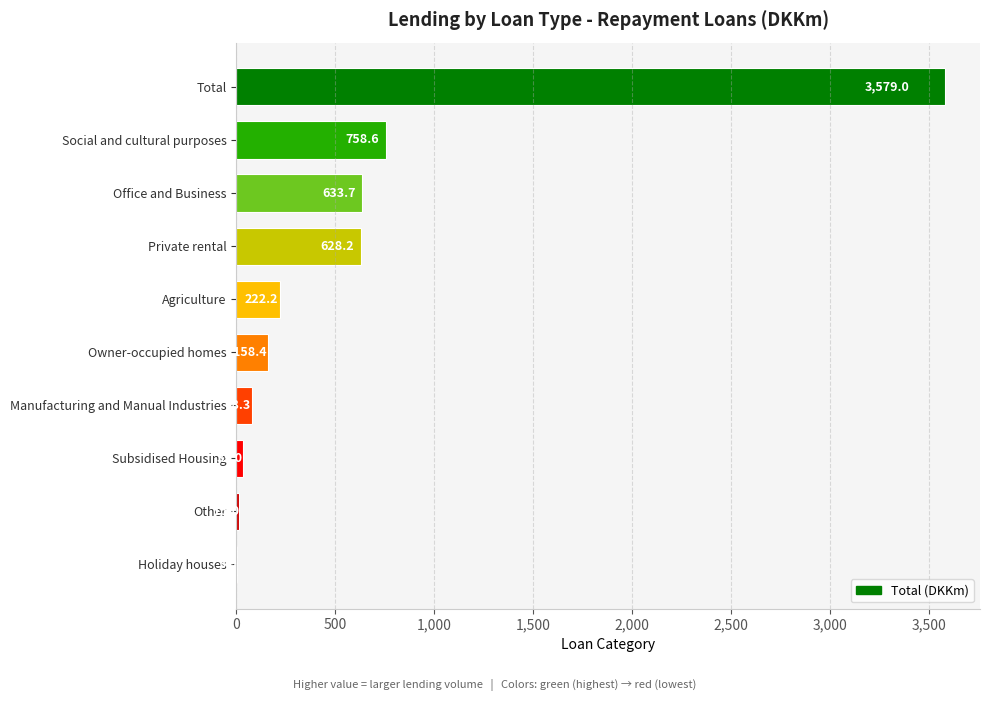

Read the value at Holiday houses.

3.9